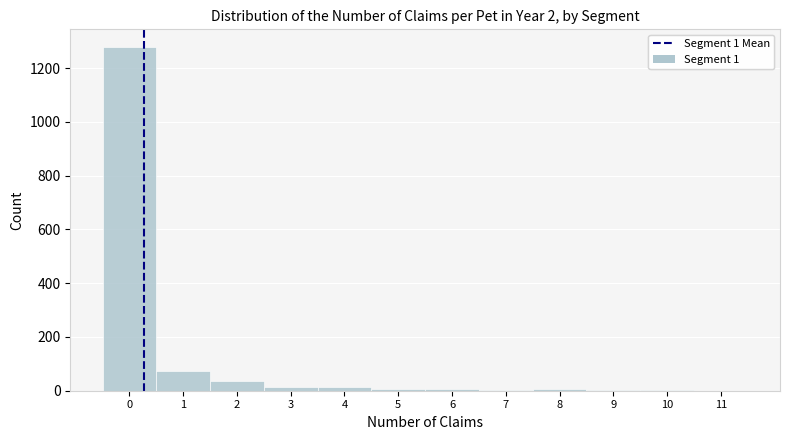

Which range on the x-axis has the tallest bar?

-0.5 to 0.5